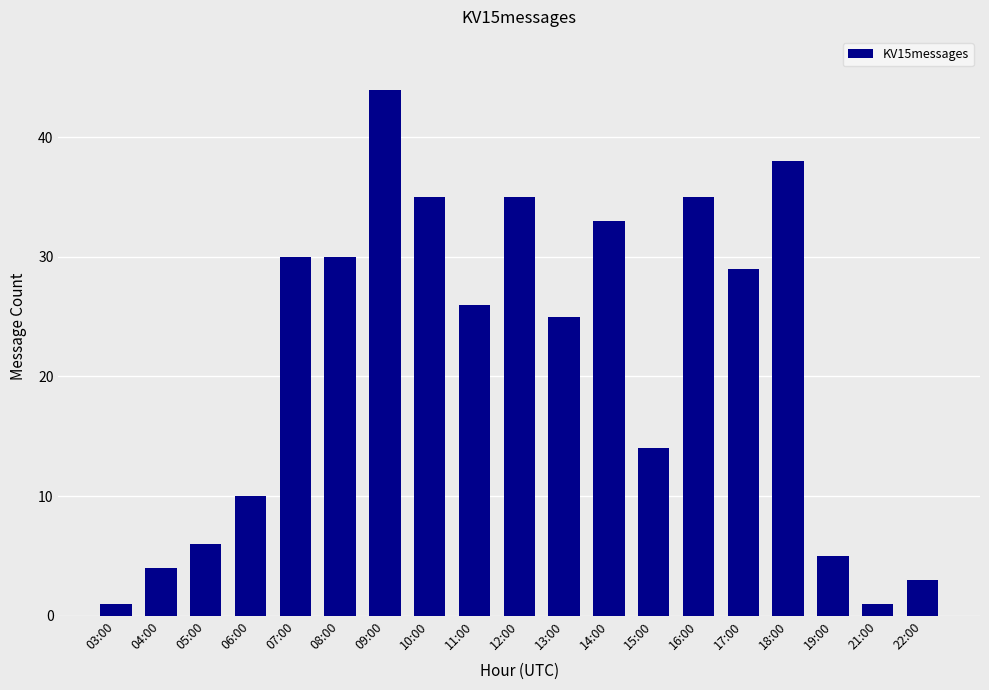

What is the difference between the values at 17:00 and 12:00?

6